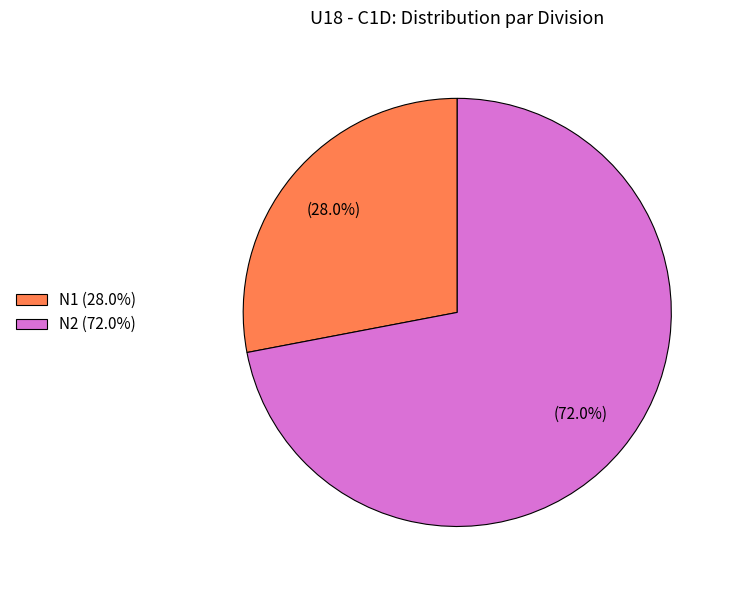

Which slice is the smallest?

N1